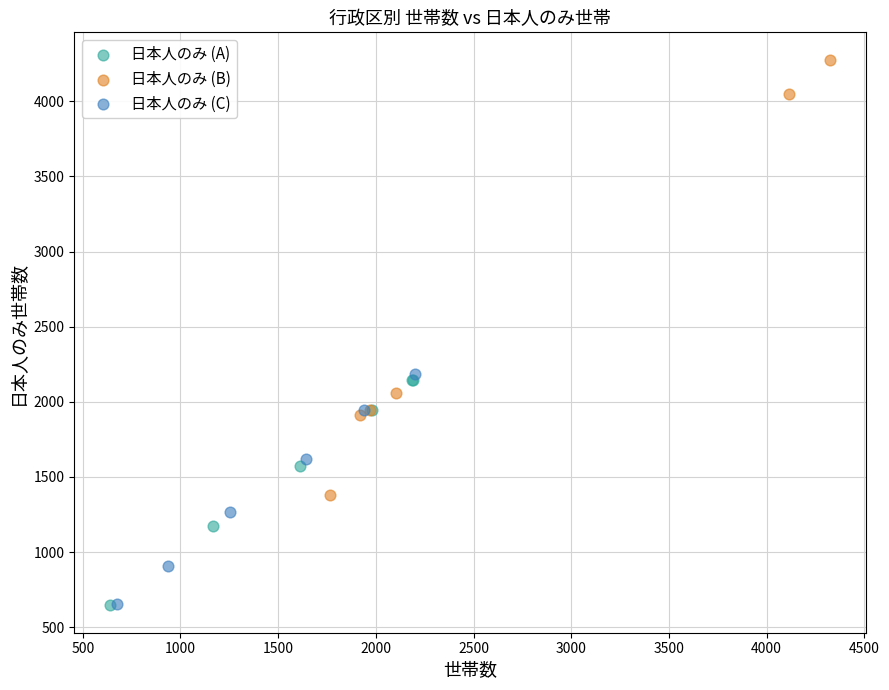

Which series has the widest spread of Y values?

日本人のみ (B)